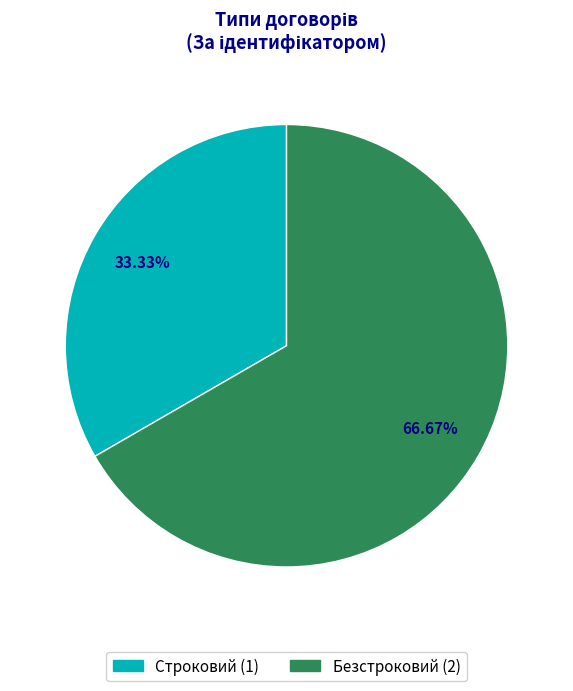

True or false: Безстроковий accounts for 67% of the total.

True